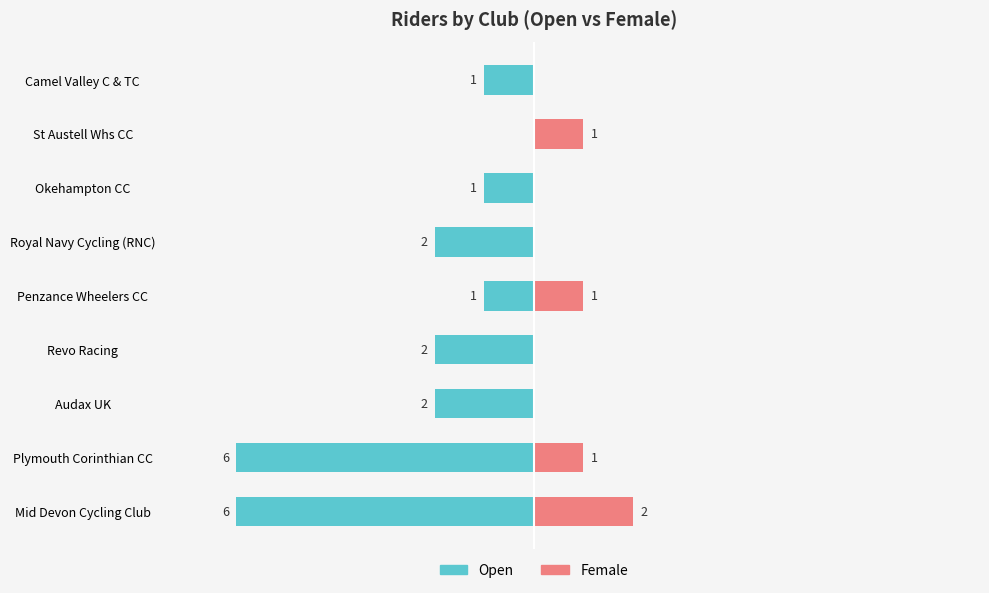

What is the difference between the second highest and minimum values in the Female series?

1